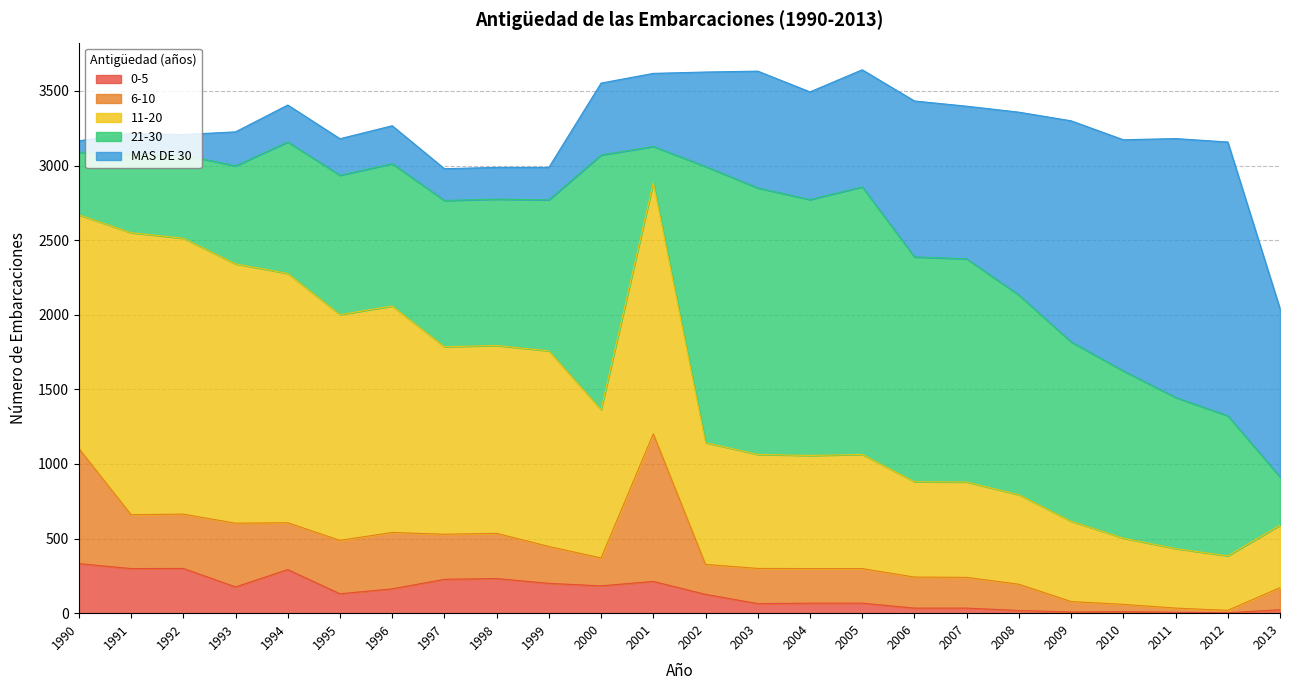

How many lines are shown in the chart?

5